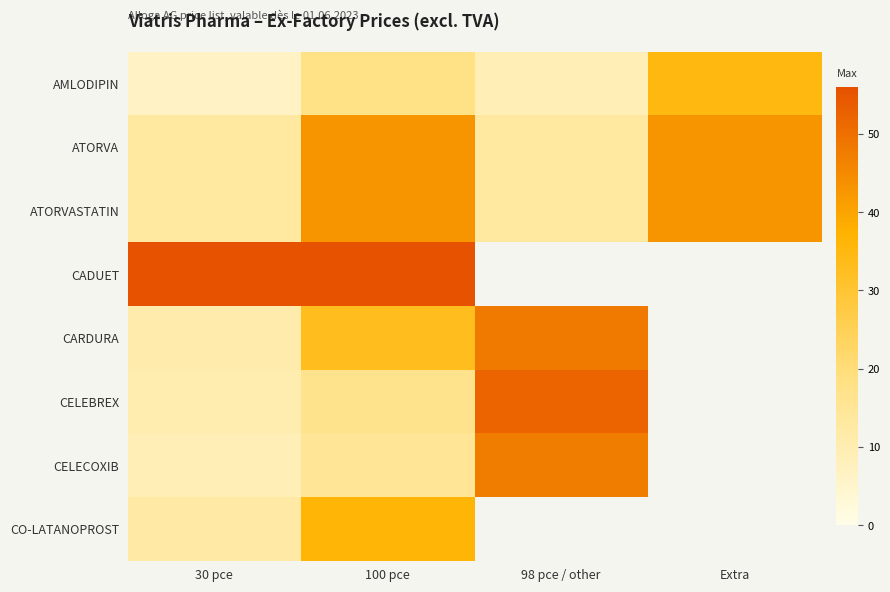

Which series has the largest range (max minus min)?

CELEBREX